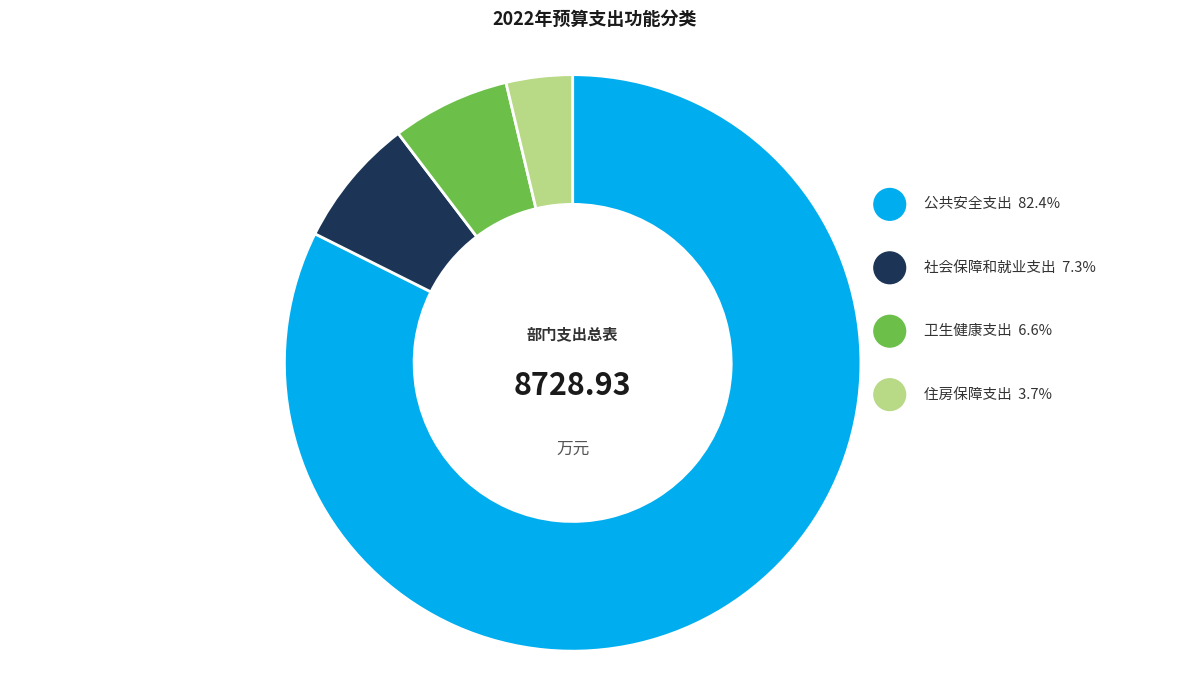

What is the change in value from 社会保障和就业支出 to 卫生健康支出?

-55.2